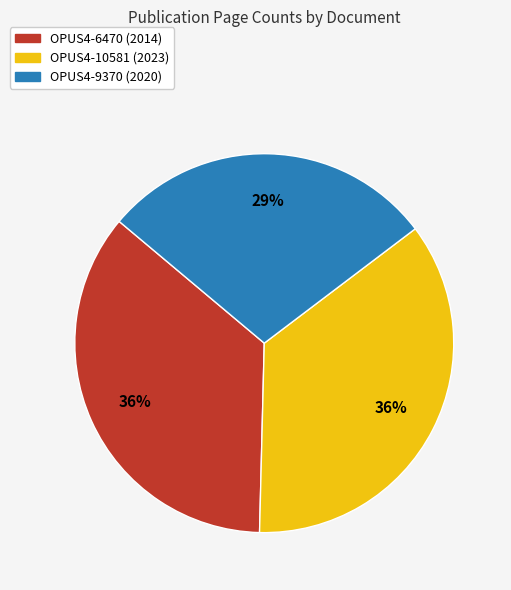

To the nearest percent, what is the combined percentage of OPUS4-10581 (2023) and OPUS4-9370 (2020)?

64%